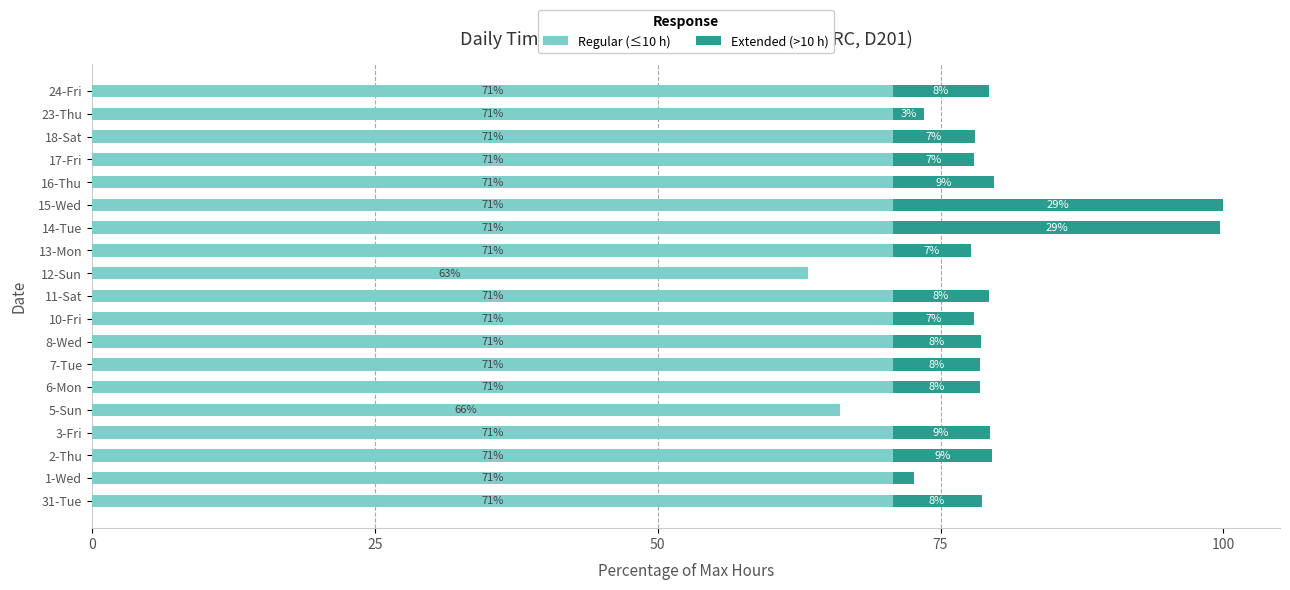

The Regular (≤10 h) series shows 49.3 at 7-Tue. True or false?

False